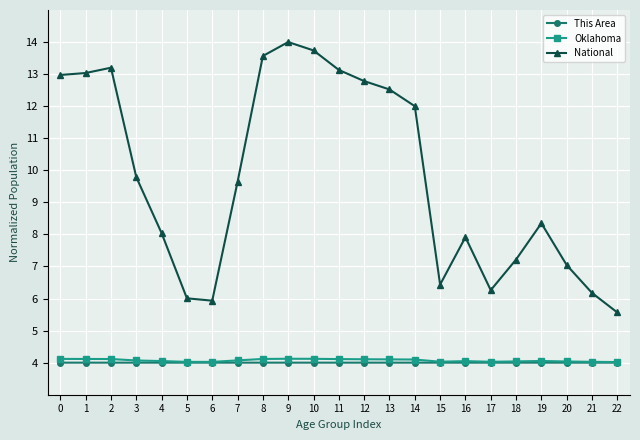

What is the value of the National point at the 1st from the left?

13.0